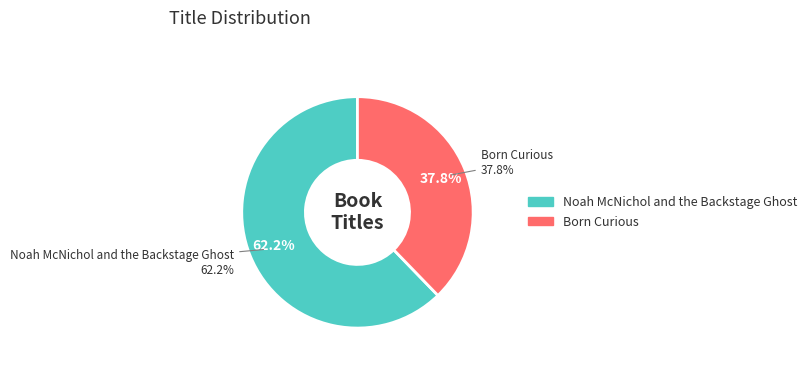

Is Born Curious the majority of the pie?

No